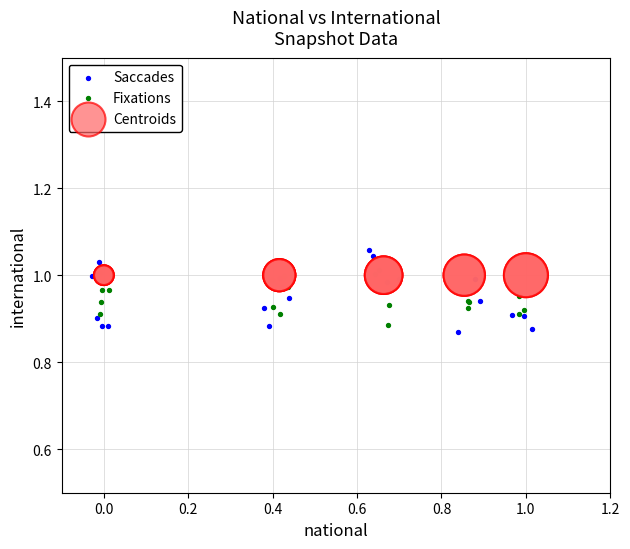

Which series reaches the maximum Y coordinate?

Saccades